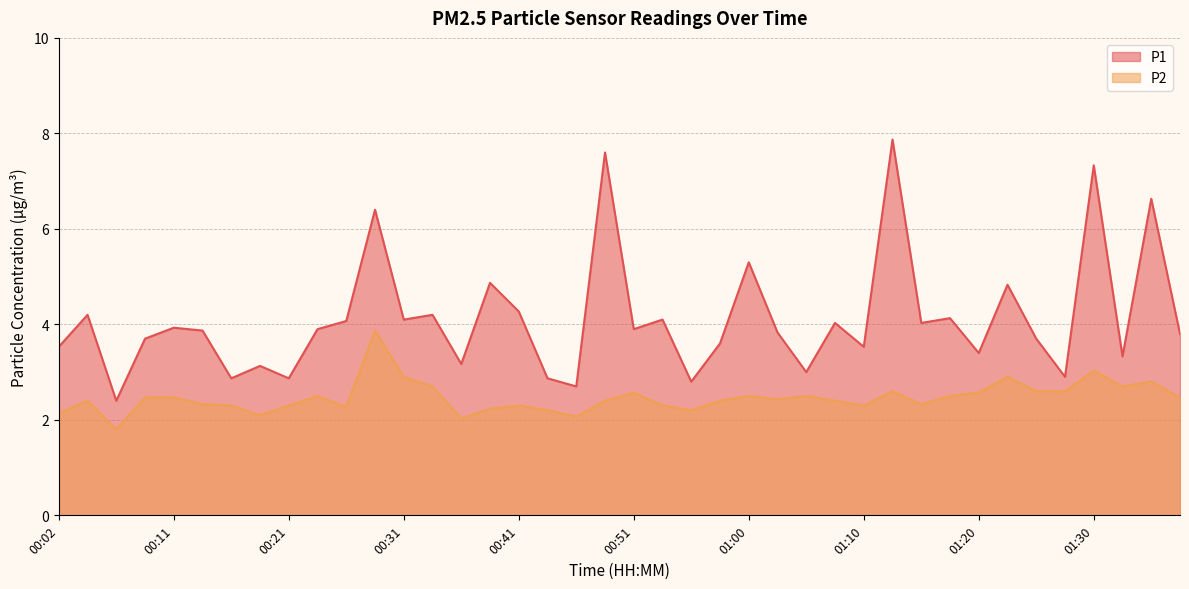

Is it true that P2 equals 2.2 at 00:38?

True